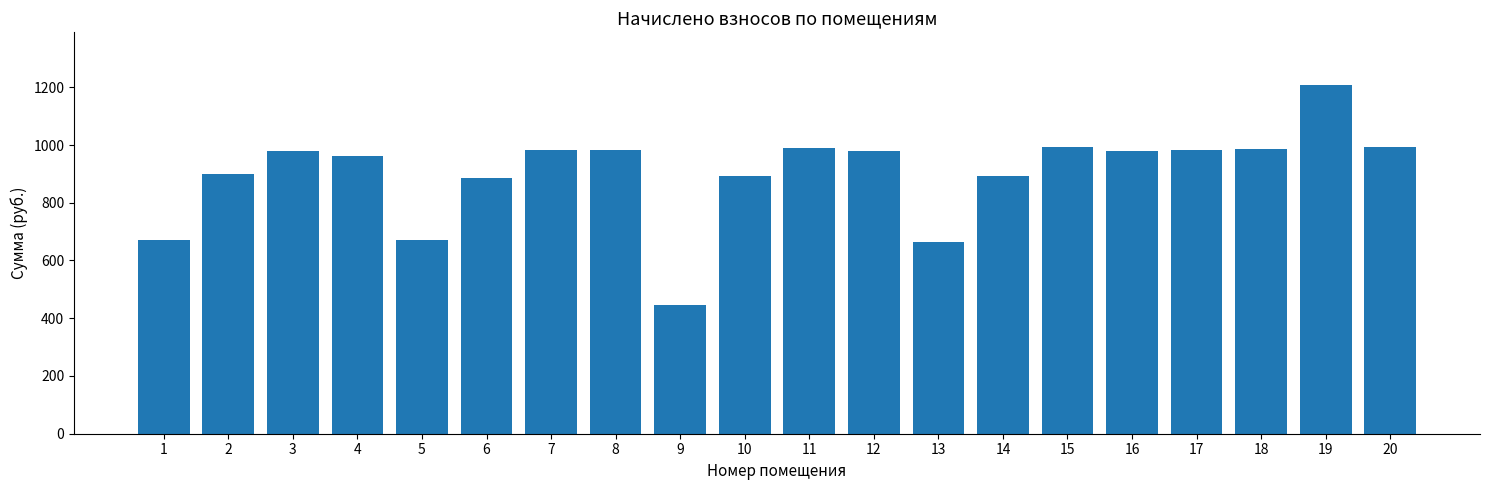

What is the average value?

902.5